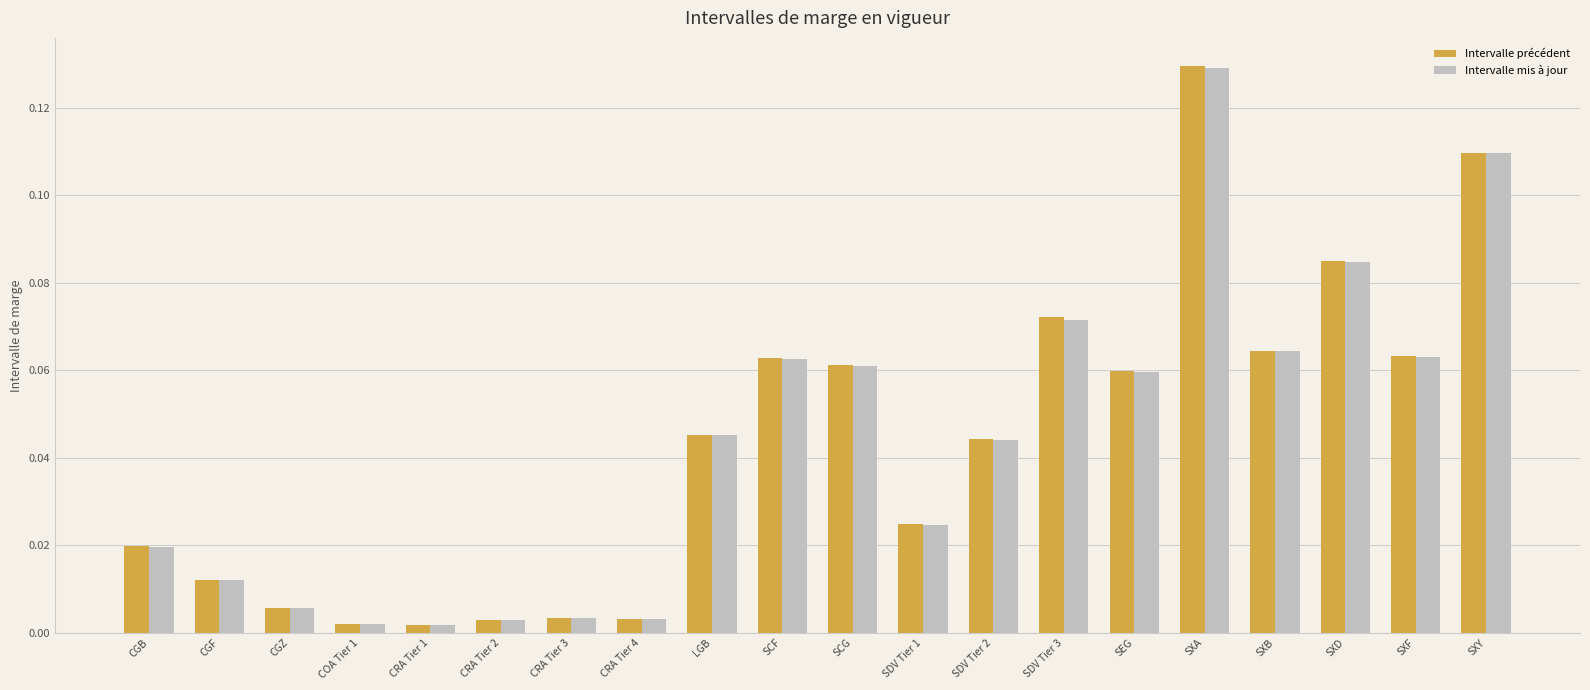

The value of Intervalle mis à jour at SXF is 0.0. True or false?

False